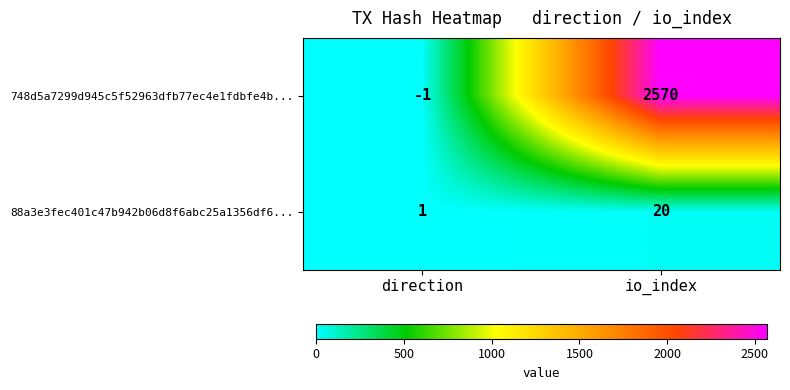

Reading left to right, what are all the values shown in this chart?

748d5a7299d945c5f52963dfb77ec4e1fdbfe4b...: -1	2570
88a3e3fec401c47b942b06d8f6abc25a1356df6...: 1	20